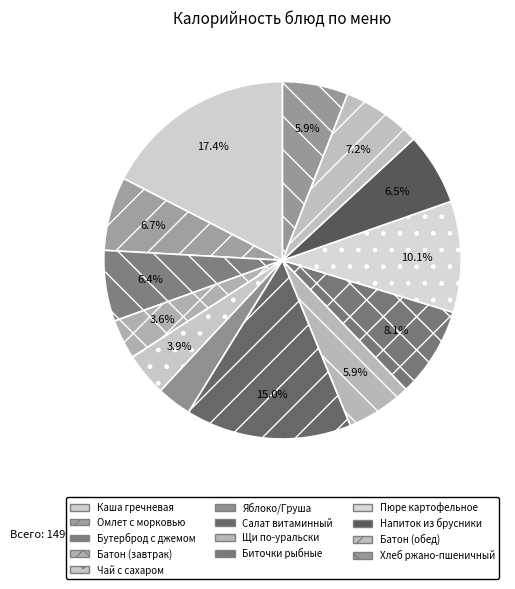

Count the number of slices in the pie.

13